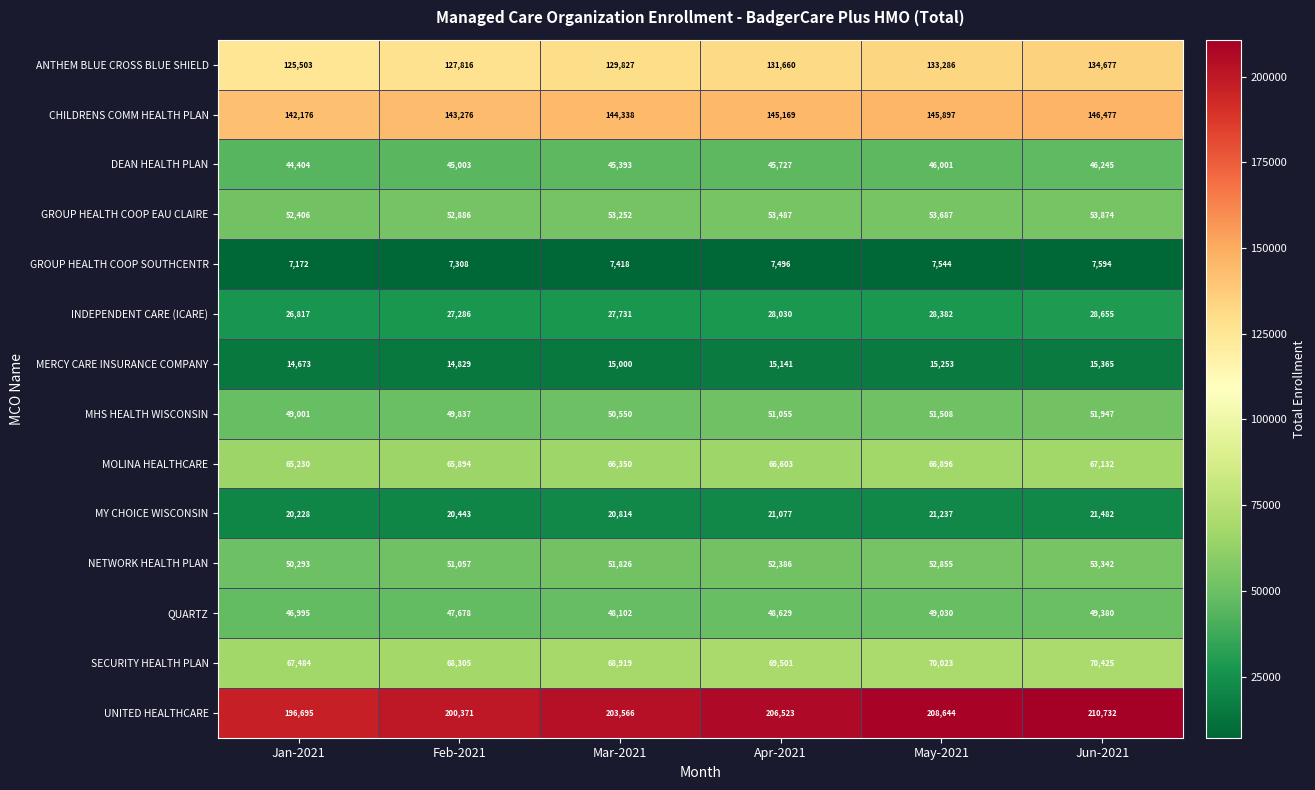

At which category does the chart reach its peak across all series?

Jun-2021